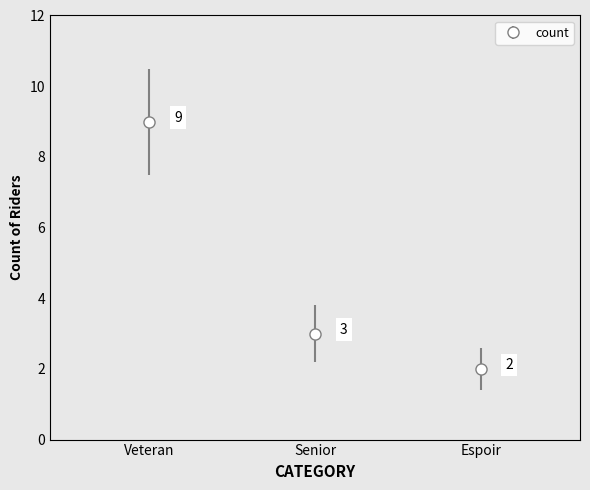

What is the approximate value at Senior?

3